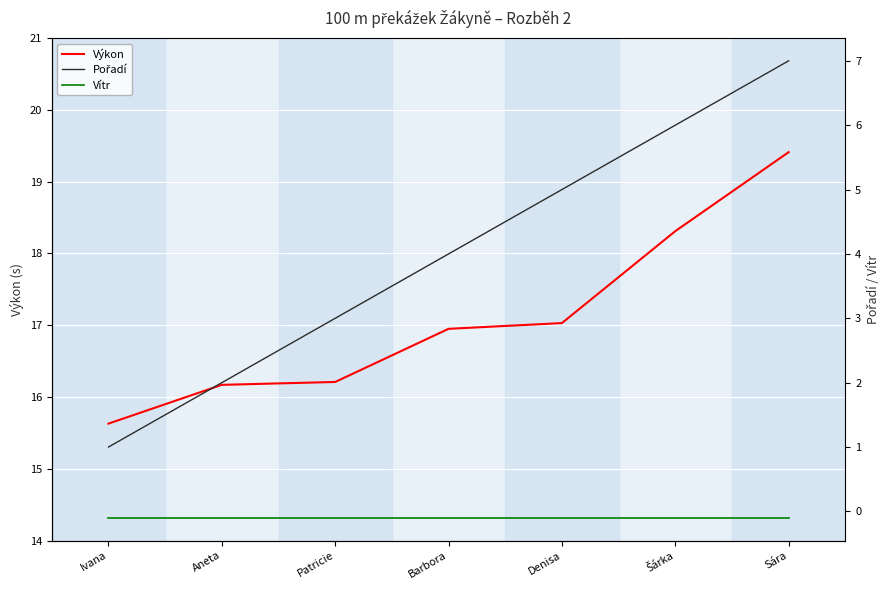

True or false: Výkon has more than 0 interior local peaks.

False